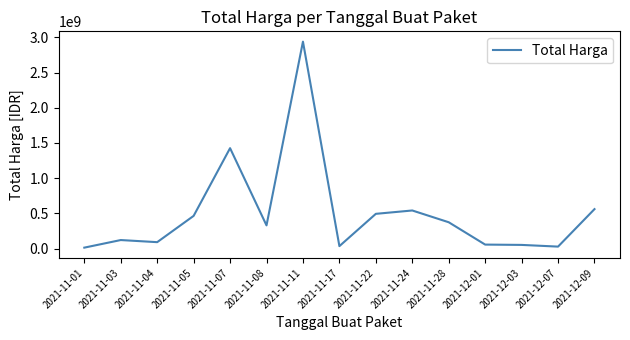

What is the sum of the values at 2021-11-11 and 2021-12-07?

2966375240